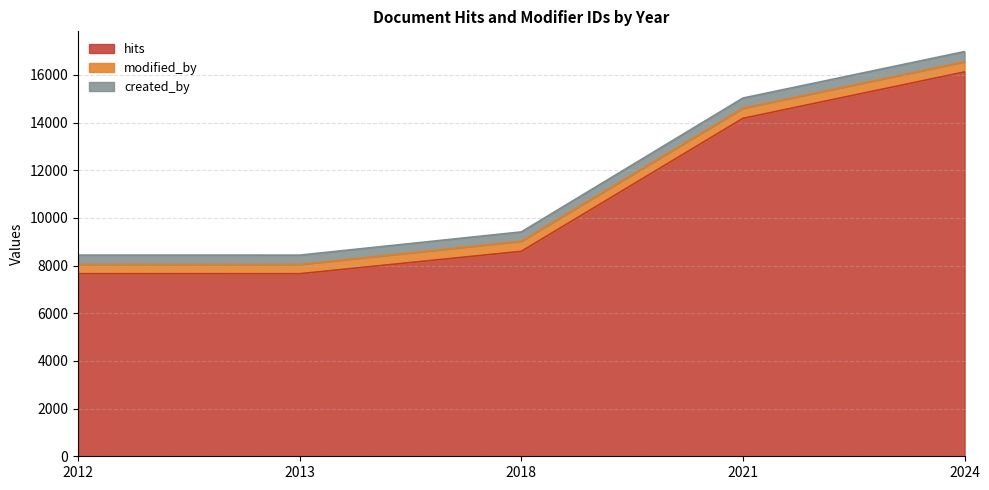

True or false: created_by and hits cross at least once.

False